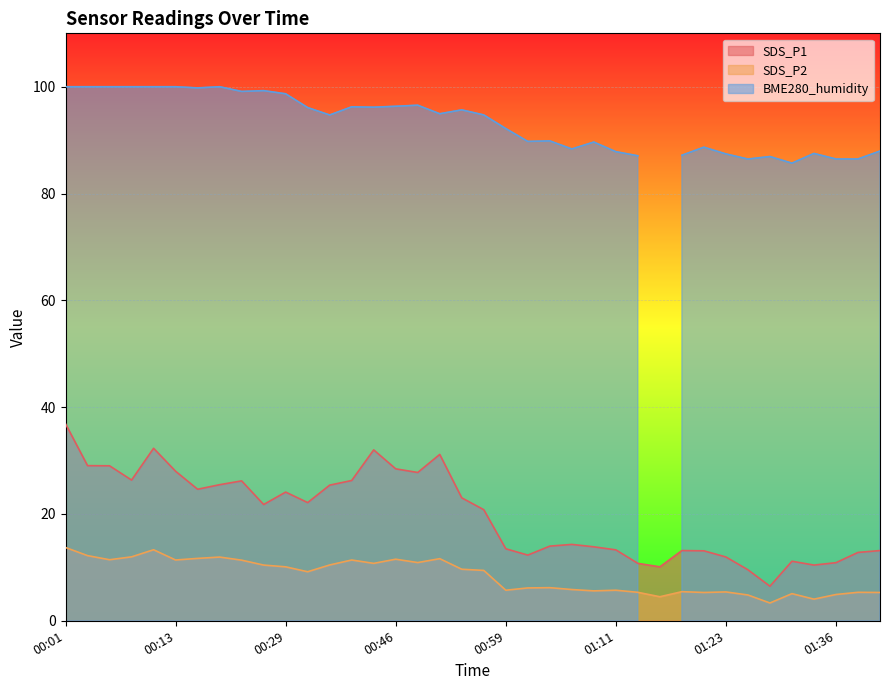

The SDS_P1 series shows 13.8 at 00:44. True or false?

False